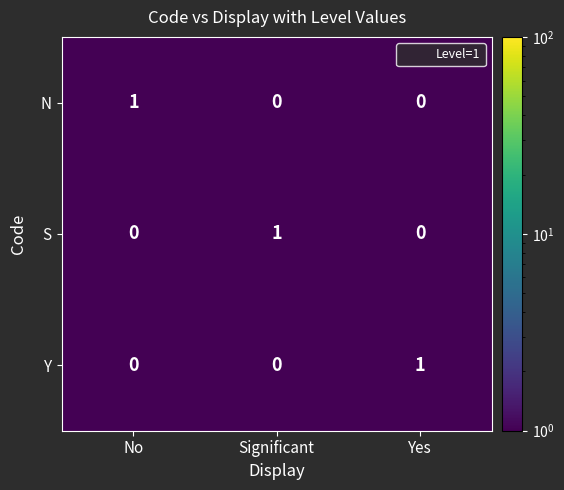

The Y series shows 0 at Significant. True or false?

True